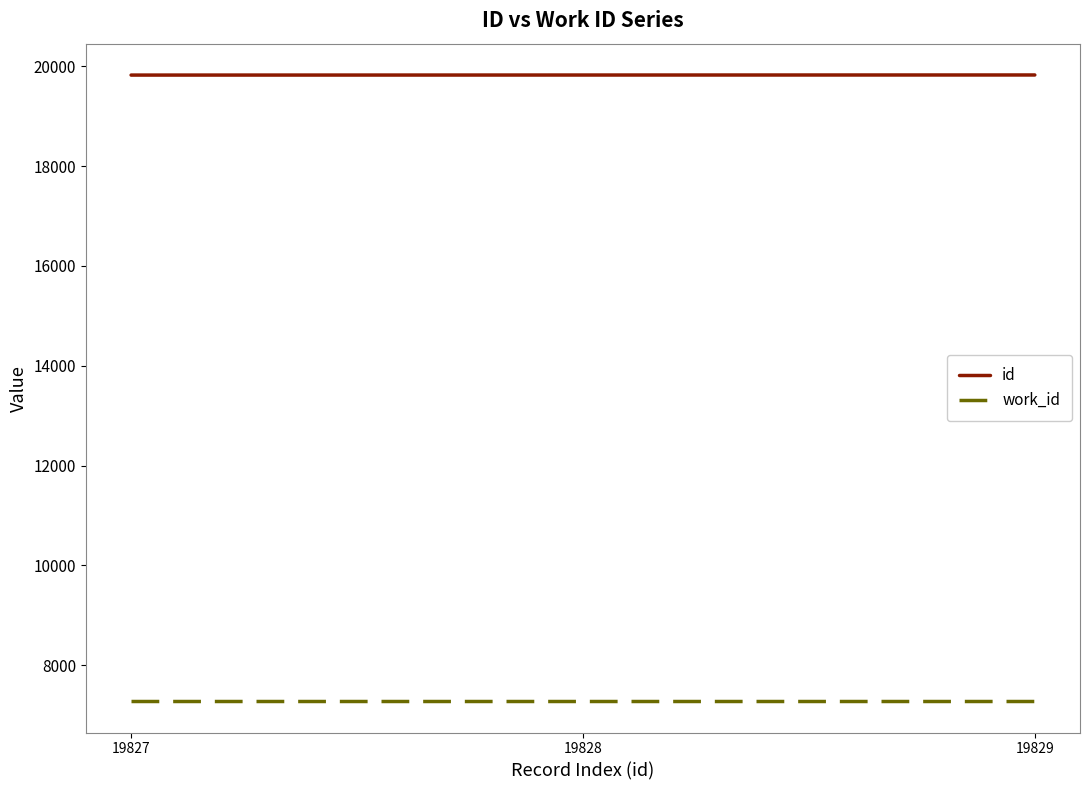

Is it true that work_id equals 10089 at 19827?

False